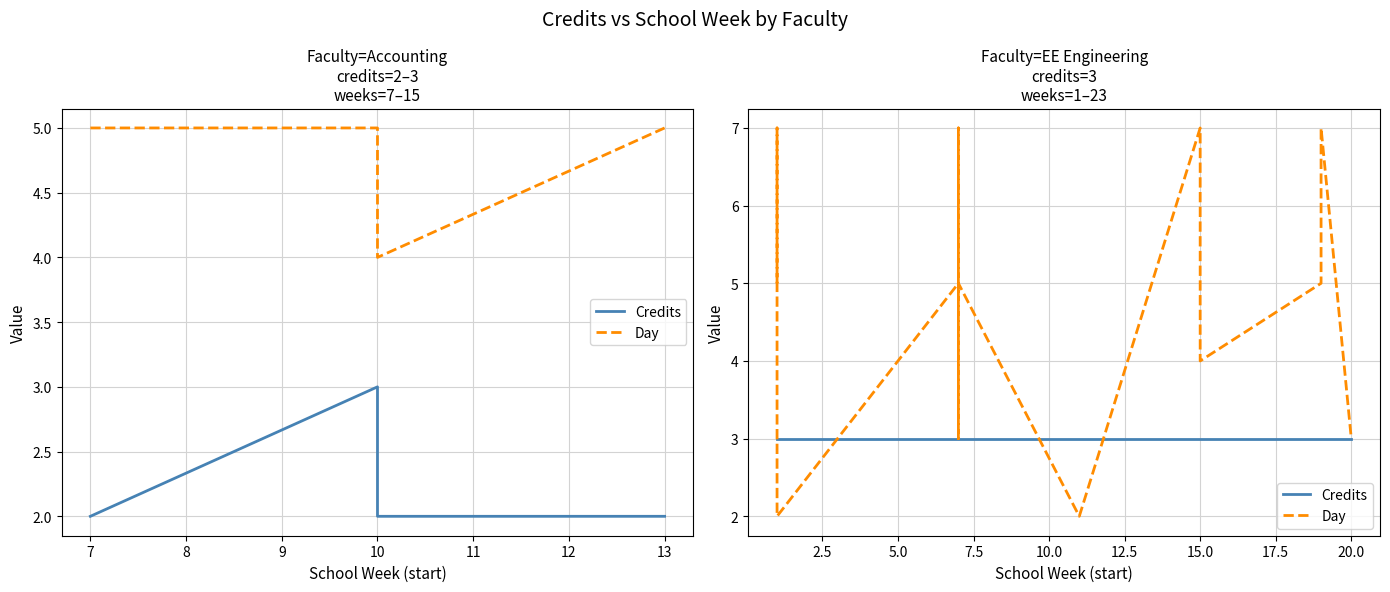

How many intersections are there between Credits and Day?

3